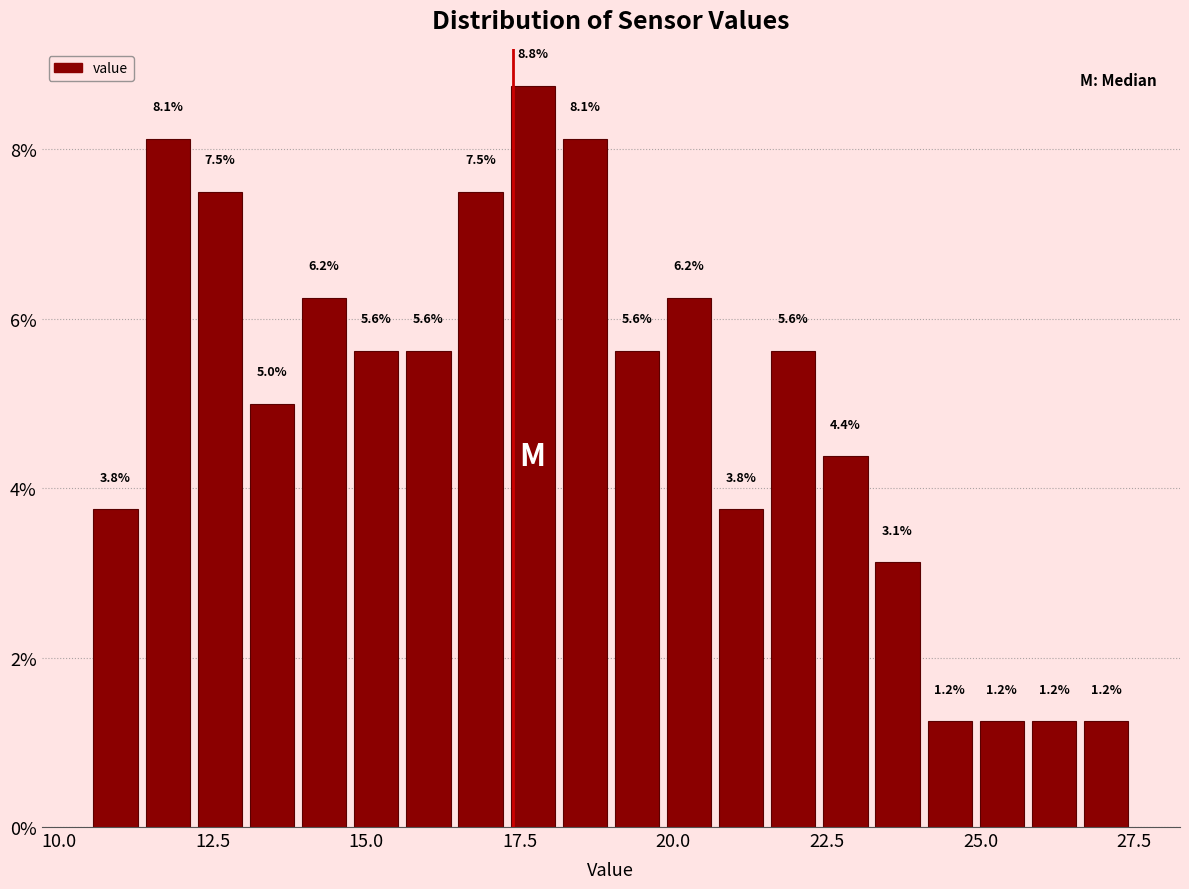

Around what value on the x-axis is the tallest bar? Give the approximate position of its centre, as read against the axis.

17.5